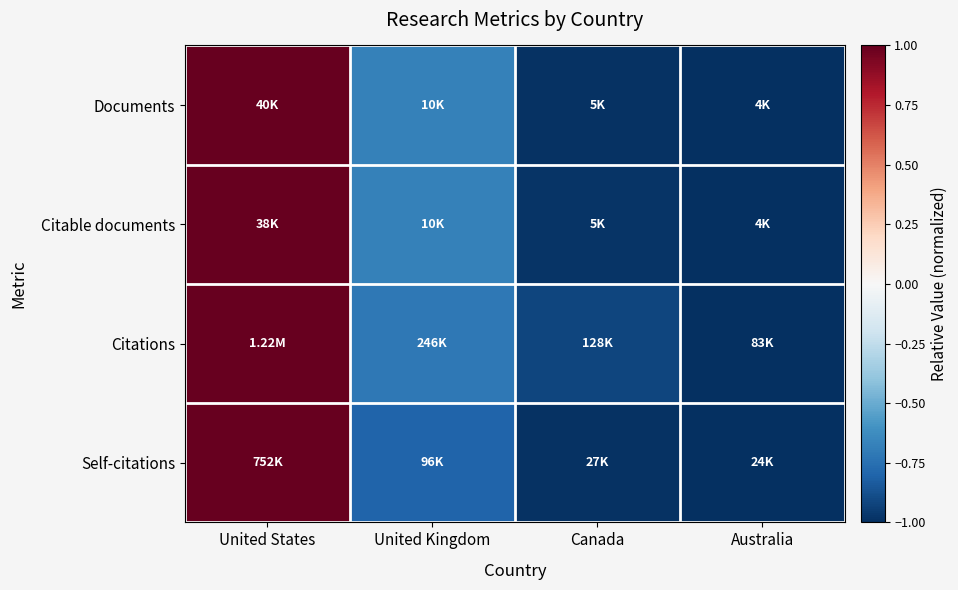

Which series changed the most between Canada and Australia?

Citations